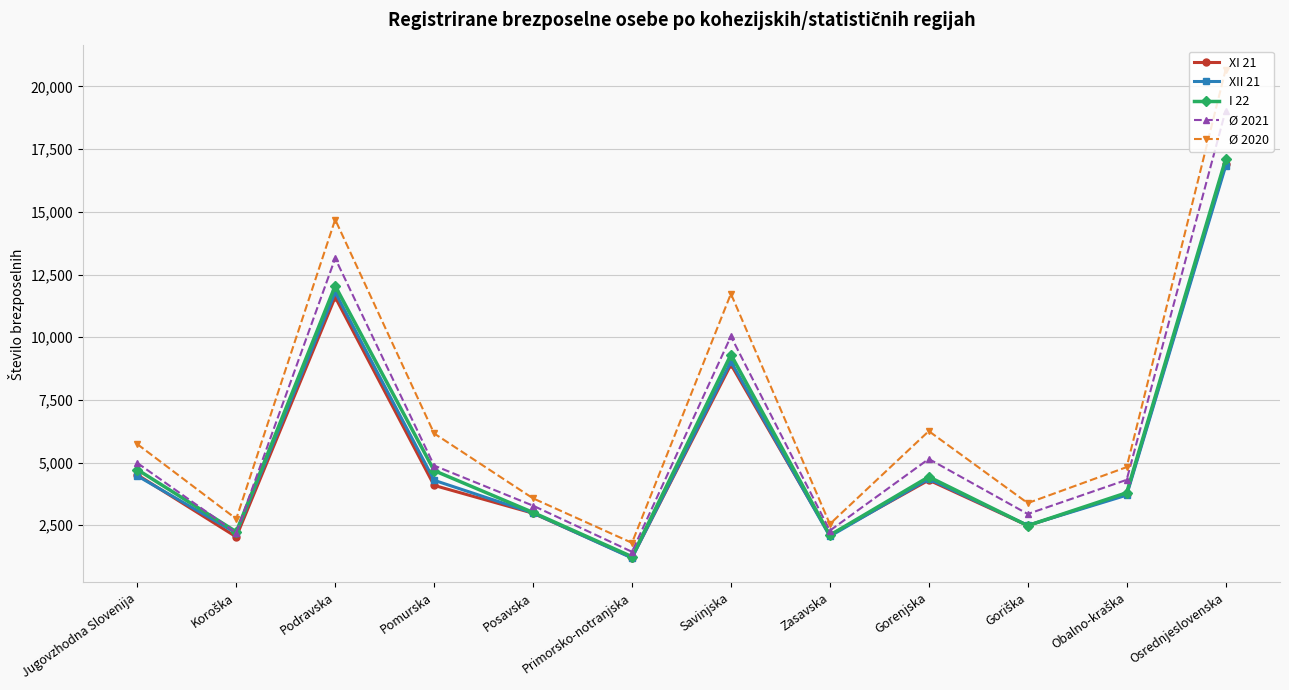

Is it true that XII 21 equals 1137.8 at Pomurska?

False